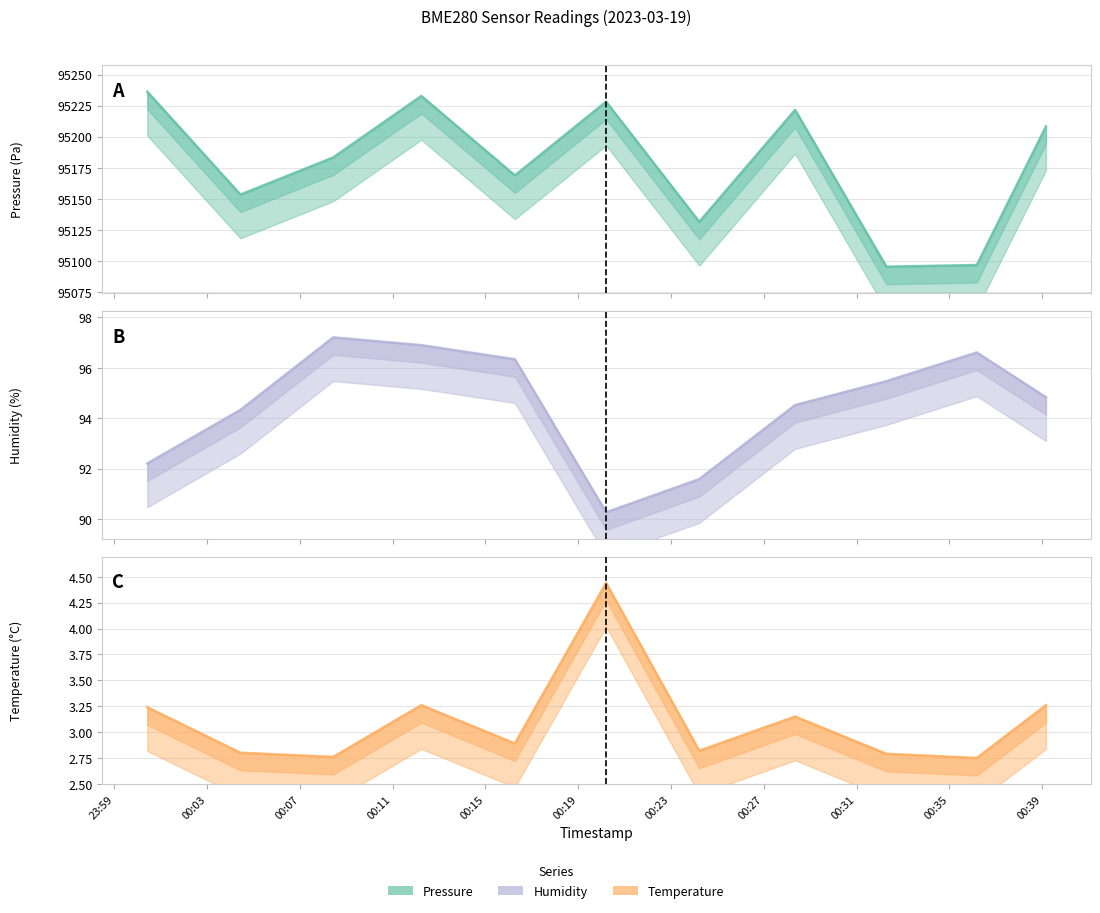

Reading right to left, list all the values displayed in this chart.

pressure: 95208.2	95096.8	95095.5	95221.5	95131.5	95228.2	95168.9	95232.8	95183.3	95153.4	95236.2
temperature: 3.3	2.8	2.8	3.1	2.8	4.4	2.9	3.3	2.8	2.8	3.2
humidity: 94.8	96.6	95.5	94.5	91.6	90.3	96.3	96.9	97.2	94.3	92.2